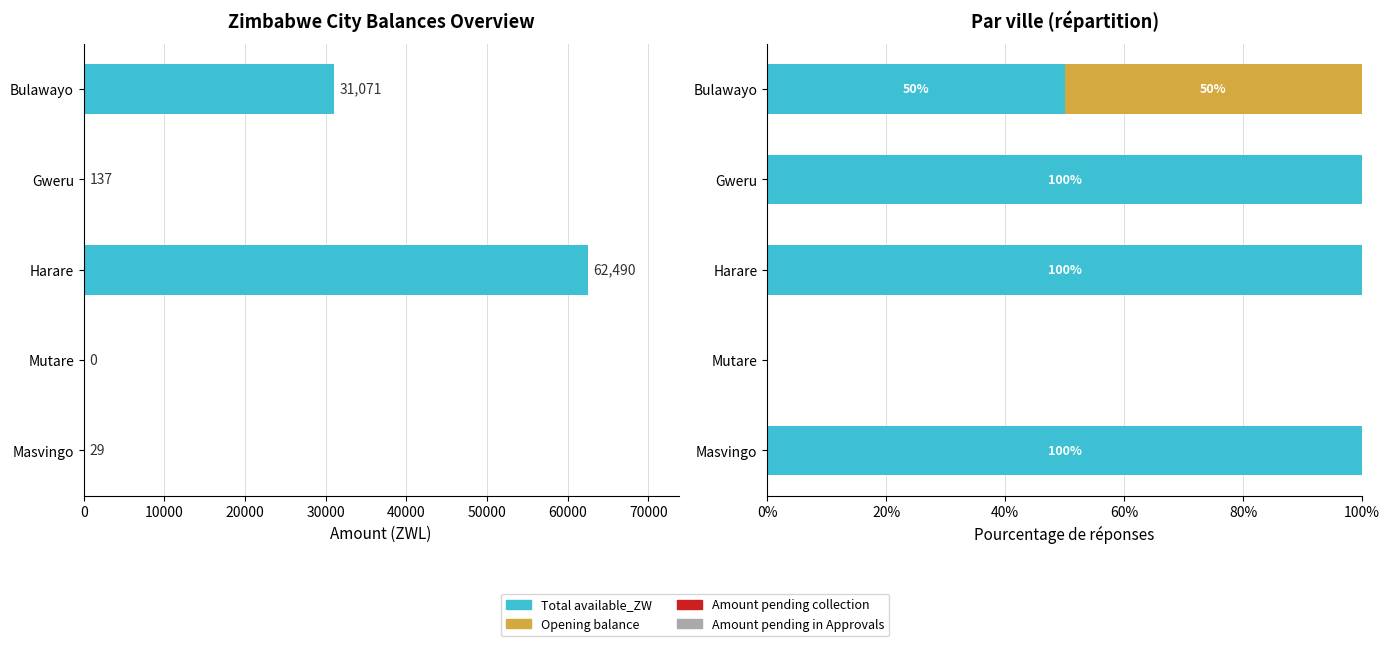

How many series are shown in this chart?

4